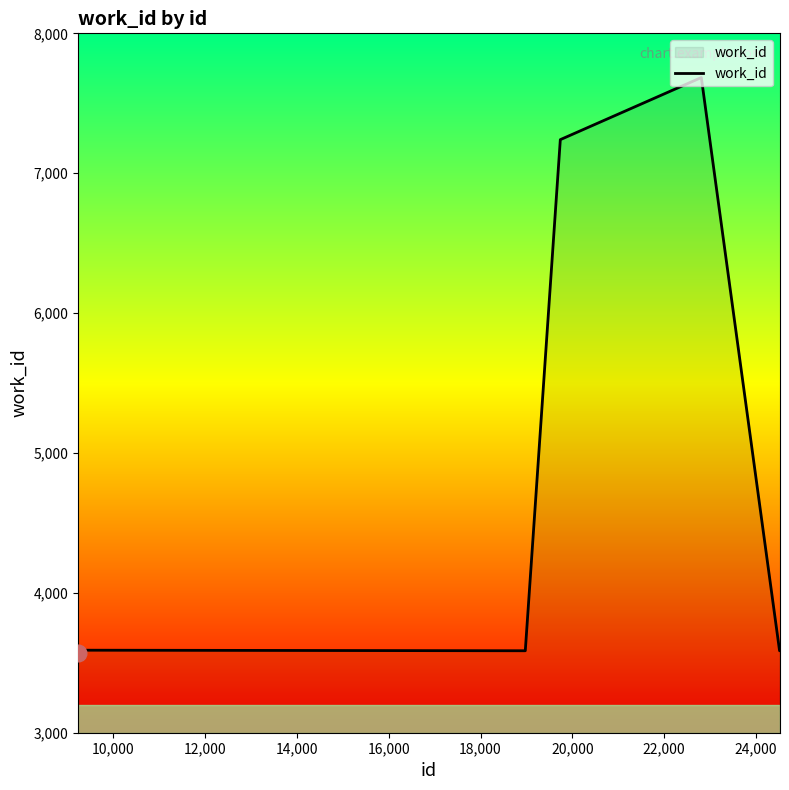

What is the difference between the maximum and minimum values?

4116